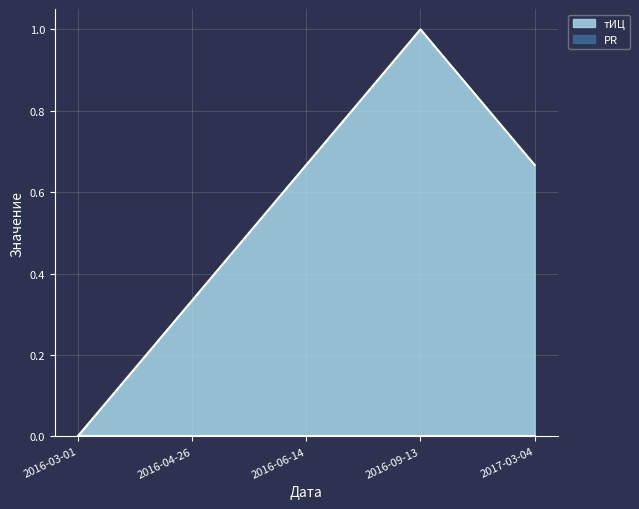

Reading right to left, list all the values displayed in this chart.

2017-03-04=0.7	2016-09-13=1.0	2016-06-14=0.7	2016-04-26=0.3	2016-03-01=0.0